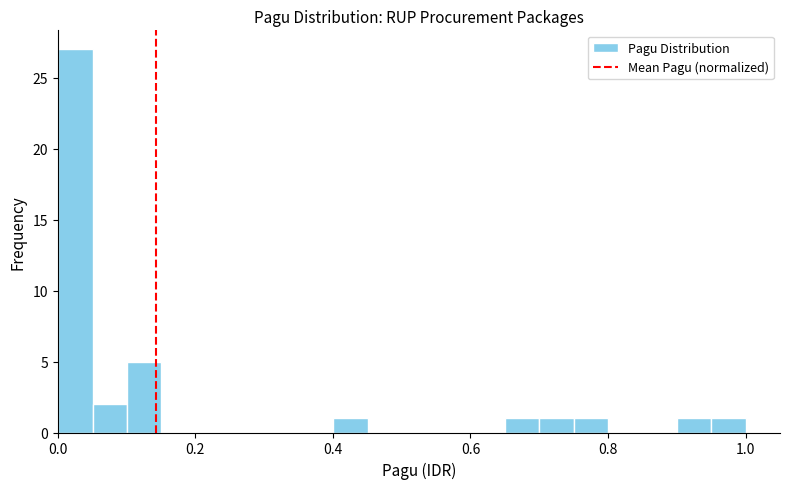

Read against the x-axis, roughly where is the centre of the tallest bar?

0.02